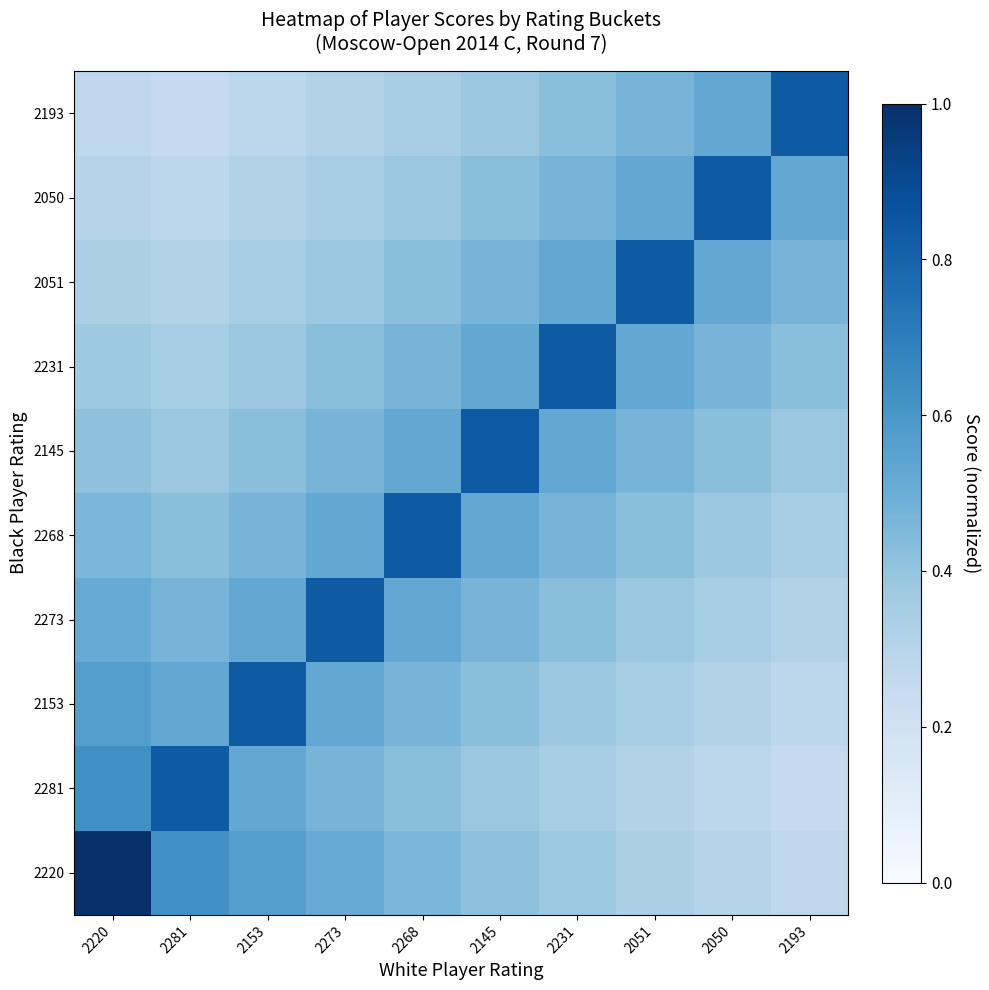

At 2273, list the series in order from largest to smallest.

2273, 2153, 2268, 2220, 2281, 2145, 2231, 2051, 2050, 2193